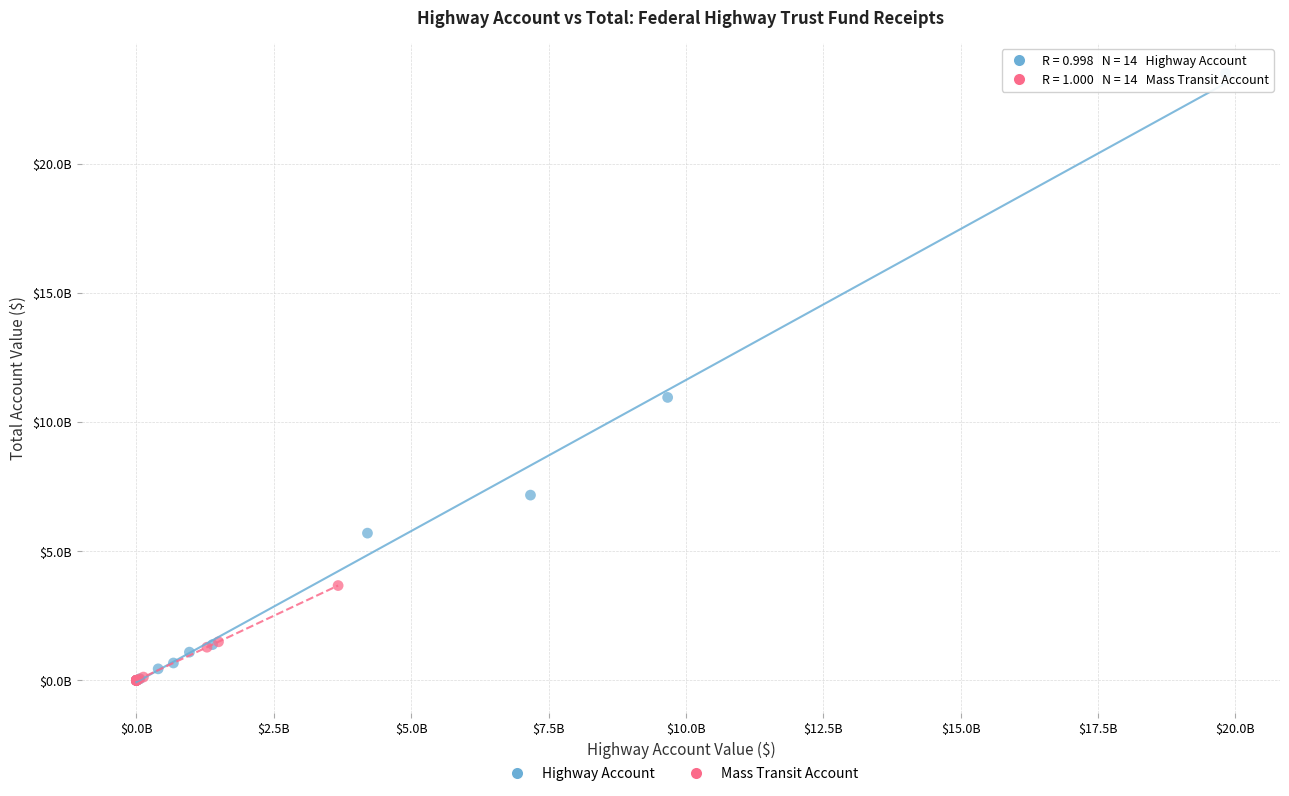

Which series has the widest spread of Y values?

Highway Account